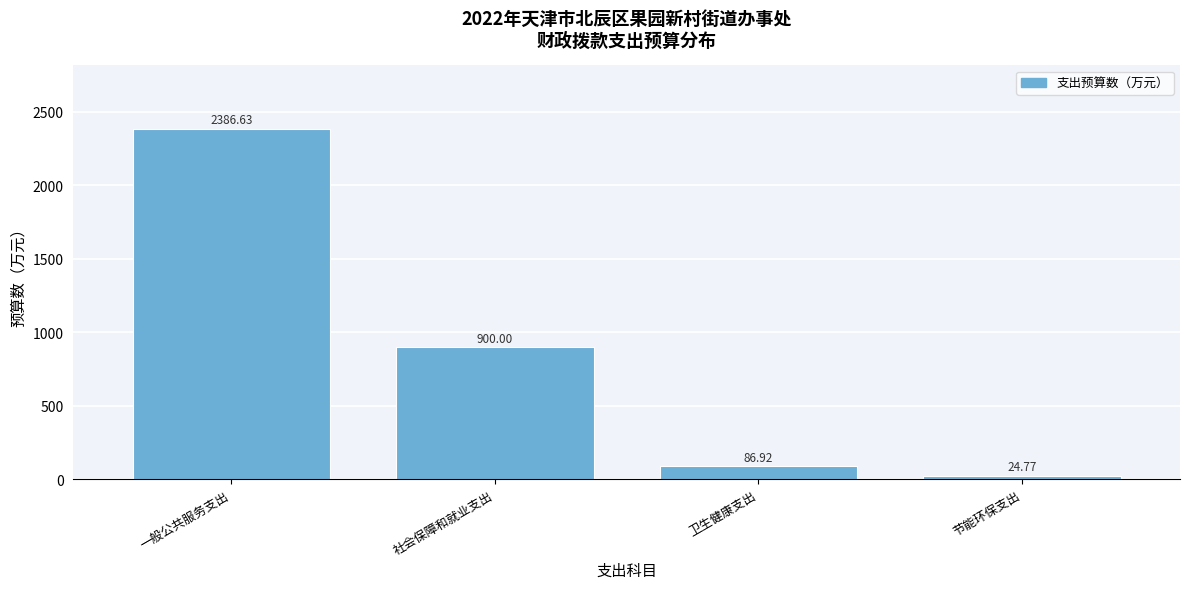

What is the sum of all values?

3398.3